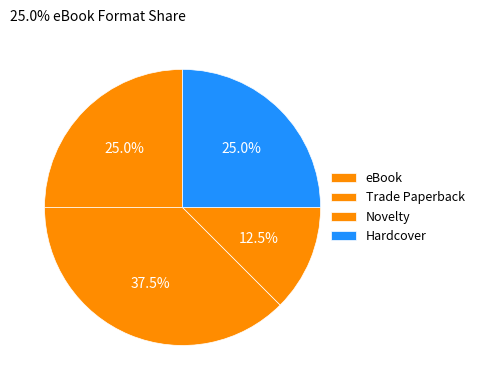

True or false: Hardcover accounts for 25% of the total.

True